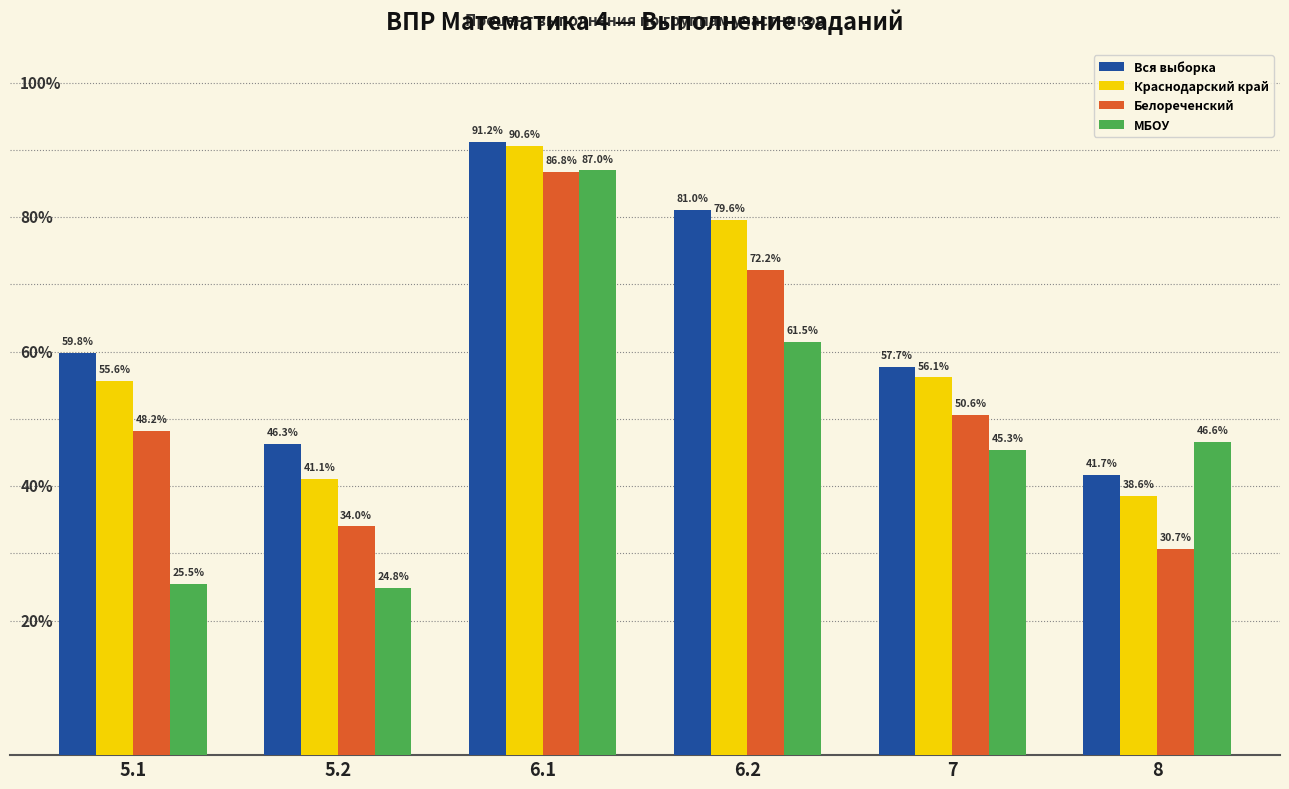

At 8, list the series in order from smallest to largest.

Белореченский, Краснодарский край, Вся выборка, МБОУ